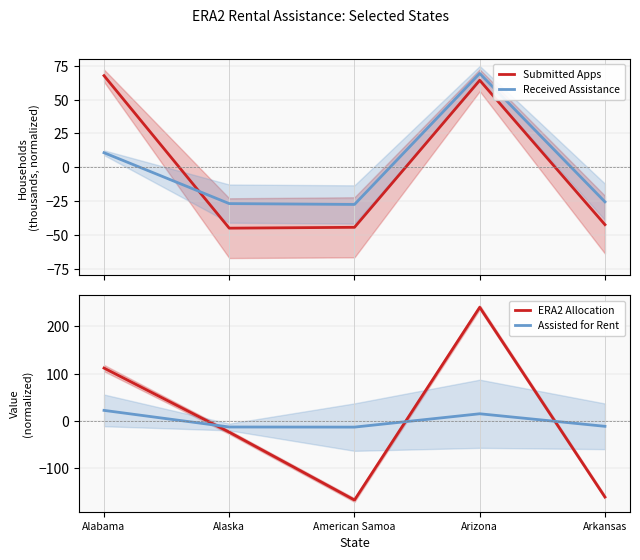

Which series has the widest spread of values?

ERA2 Allocation